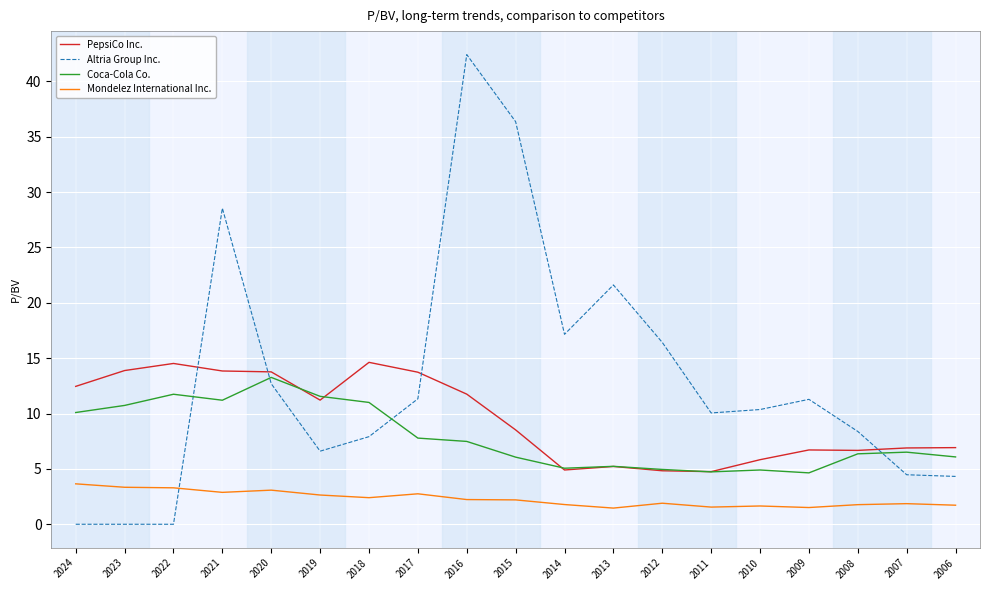

What is the difference between the maximum and second lowest values in the Altria Group Inc. series?

42.4